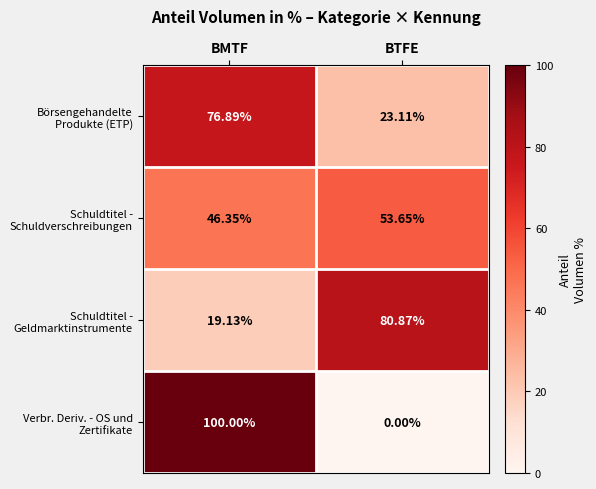

At which category is the sum across all series the highest?

BMTF